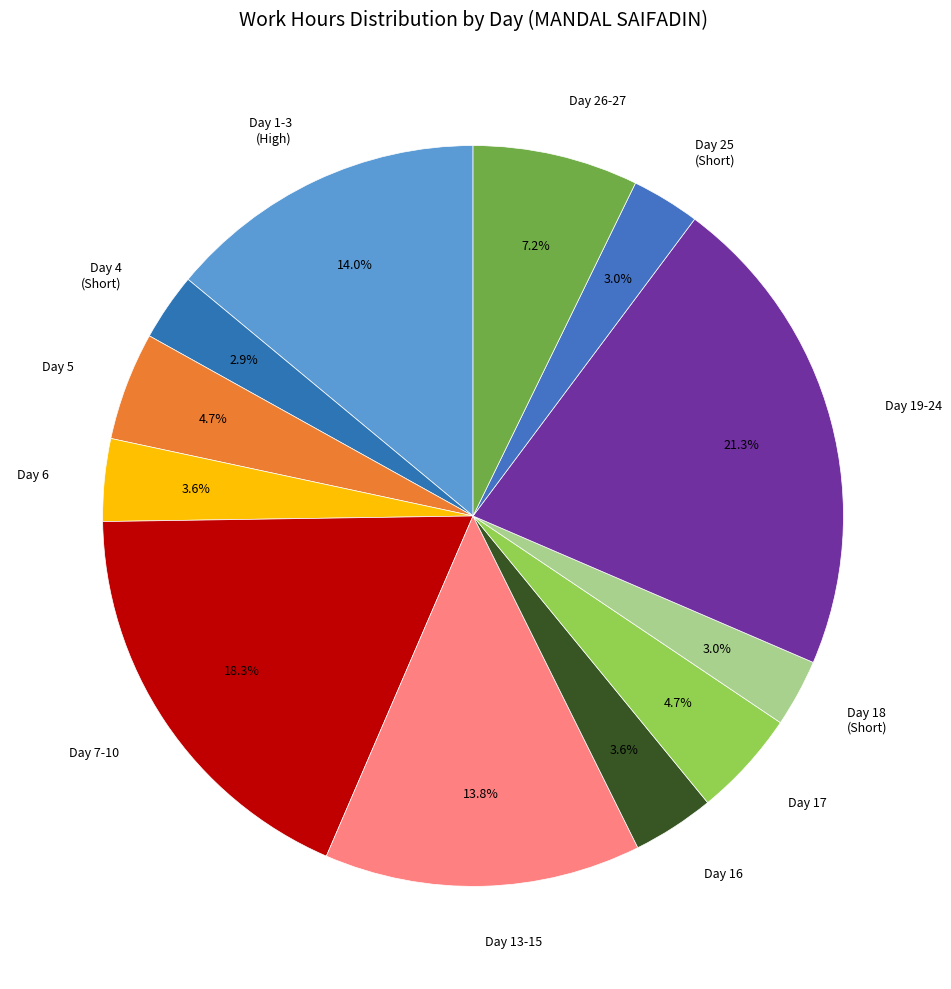

Which category has the biggest portion of the pie?

Day 19-24